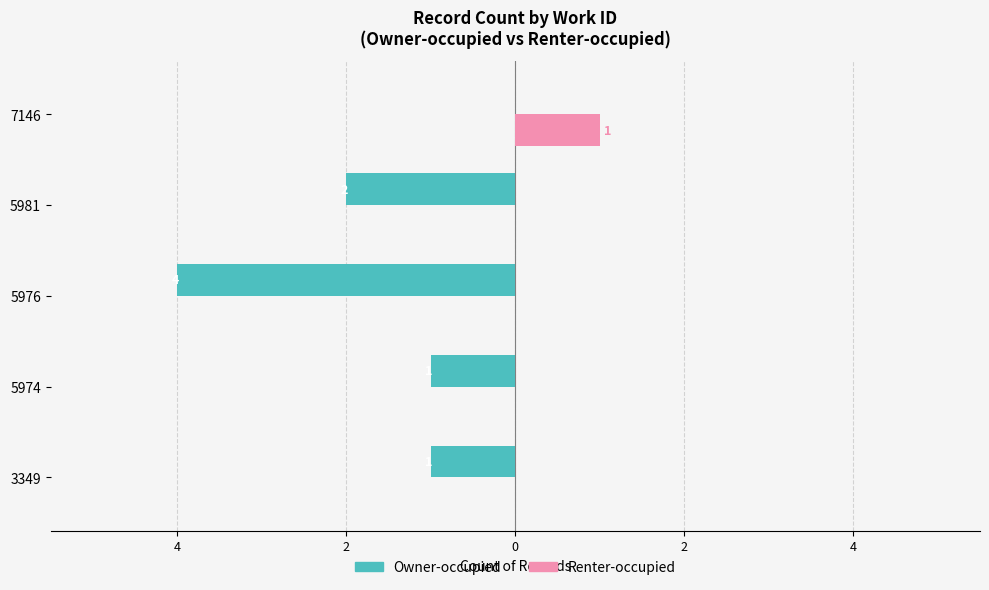

What are all the series names shown in the legend?

Owner-occupied, Renter-occupied